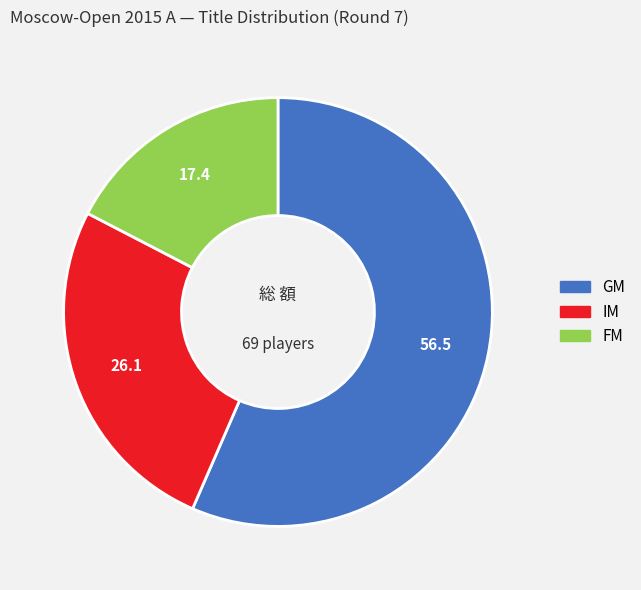

What is the ratio of the value at GM to the value at FM?

3.2